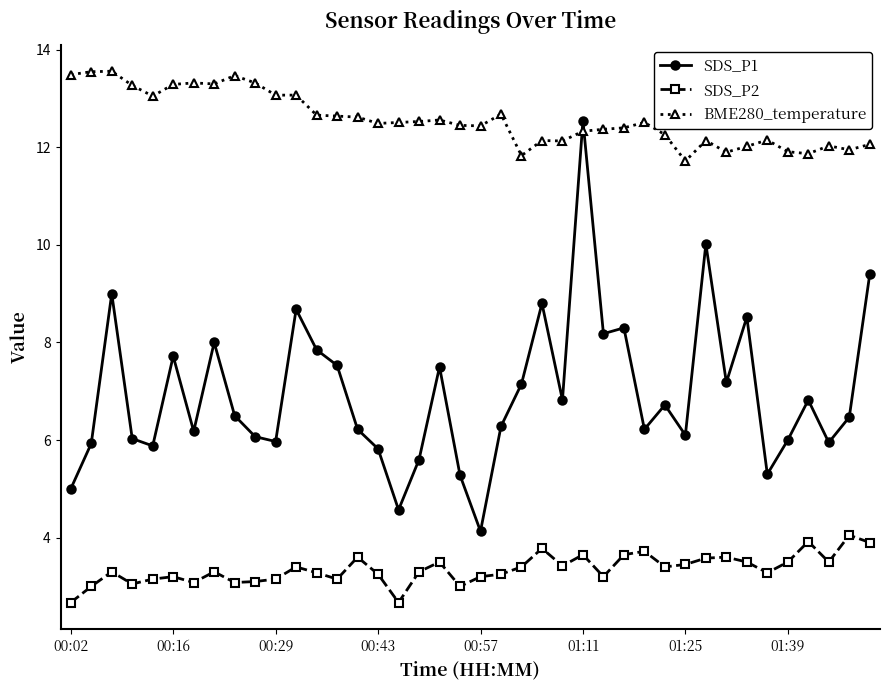

What is the average value of the SDS_P1 series?

7.0